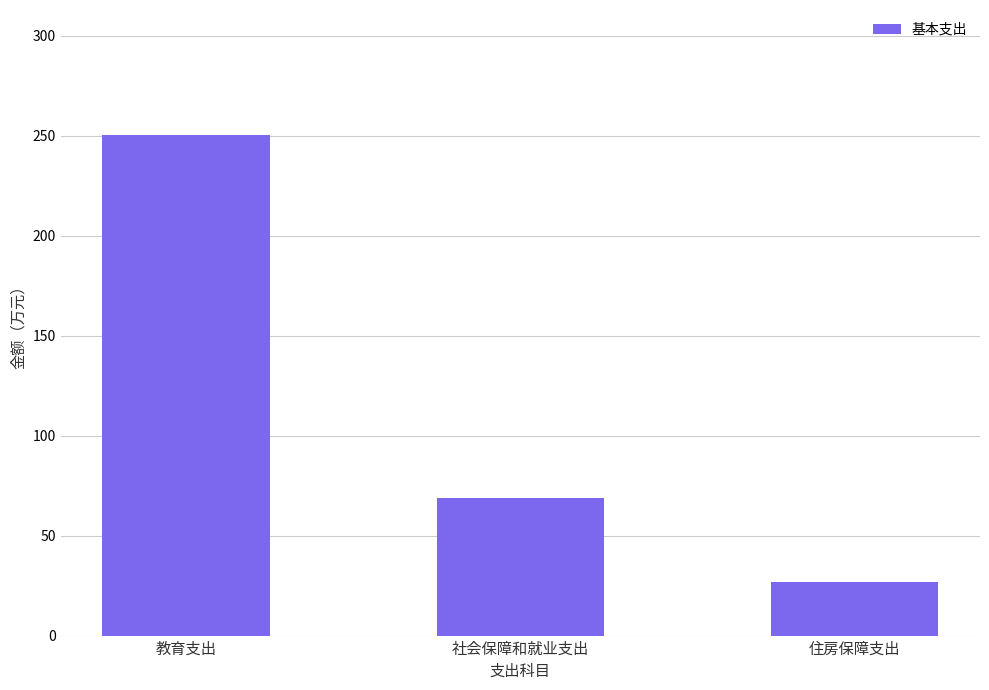

Which category has the highest value across all series?

教育支出